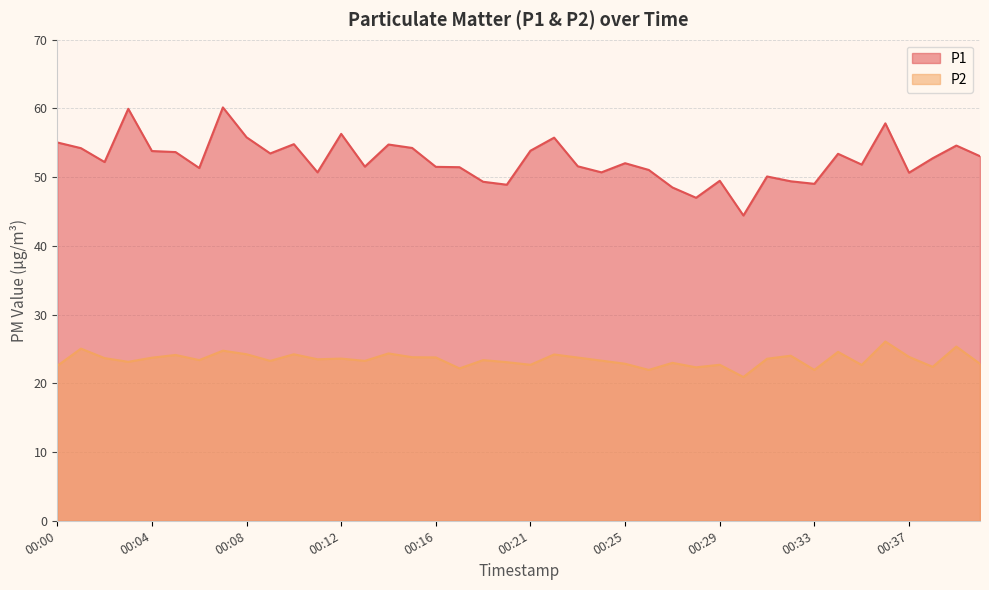

What is the difference between the maximum and minimum values in the P2 series?

5.2